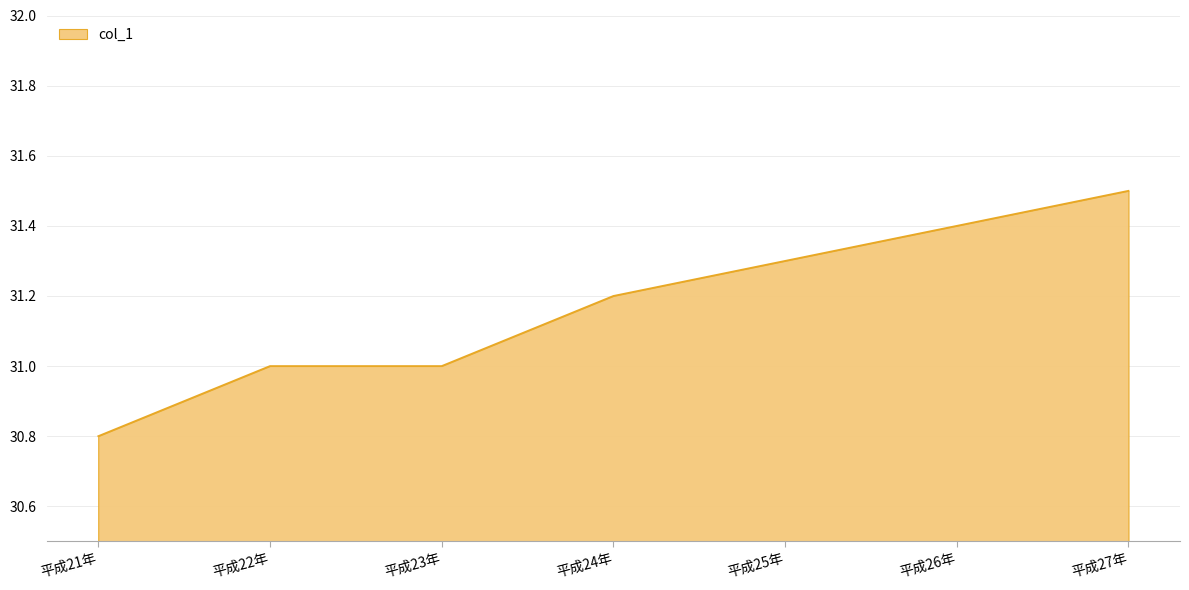

What is the approximate value at 平成25年?

31.3